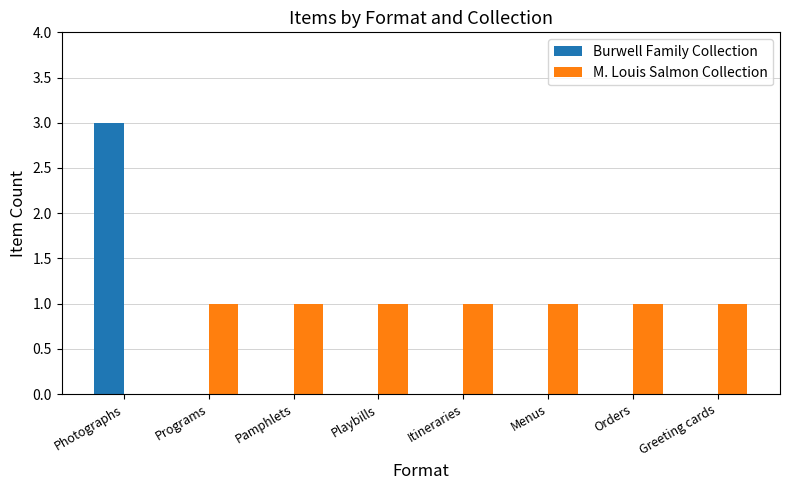

How many Burwell Family Collection values are between 0 and 1?

7